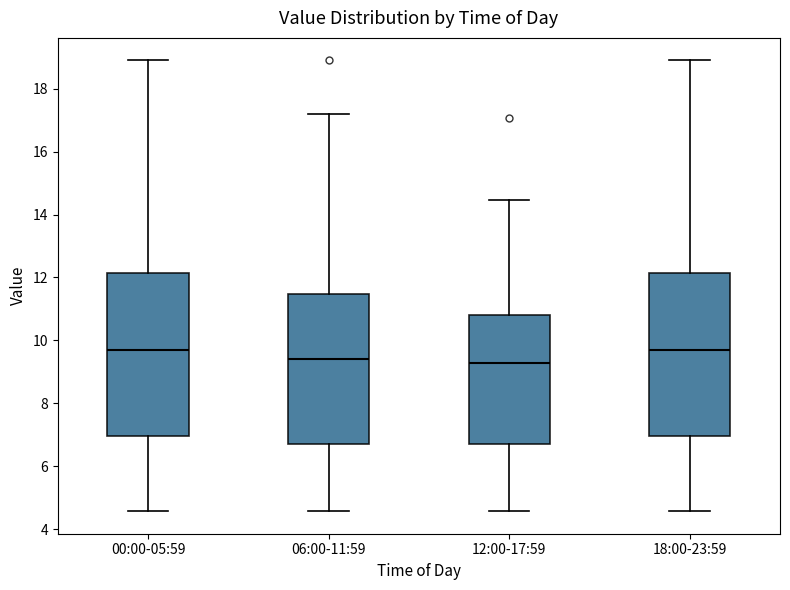

Where does the lower whisker of the box for 06:00-11:59 end on the y-axis? The values are not printed on the chart, so give them approximately, as read against the axis.

4.6